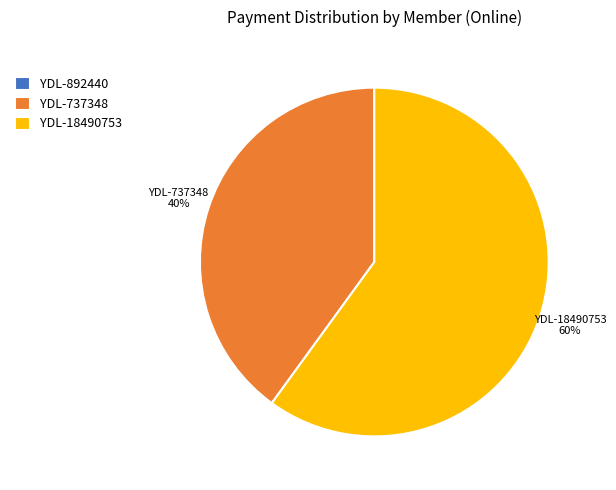

To the nearest percent, what is the average slice percentage?

33%